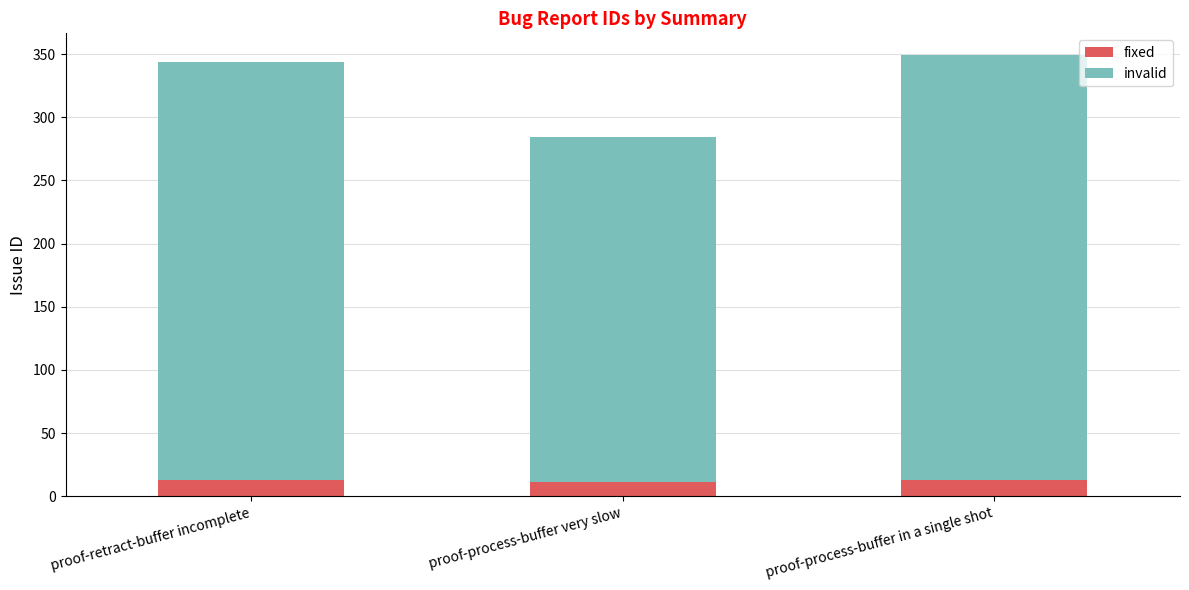

What is the sum of all fixed values?

37